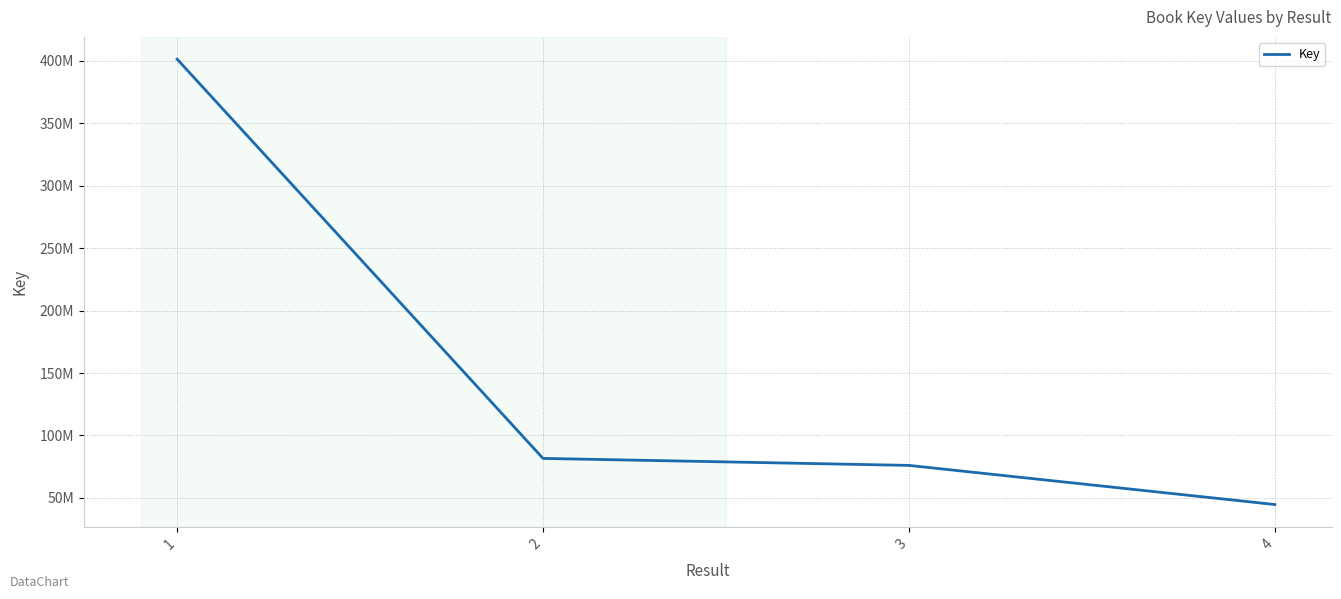

How many values are below 81654217?

2